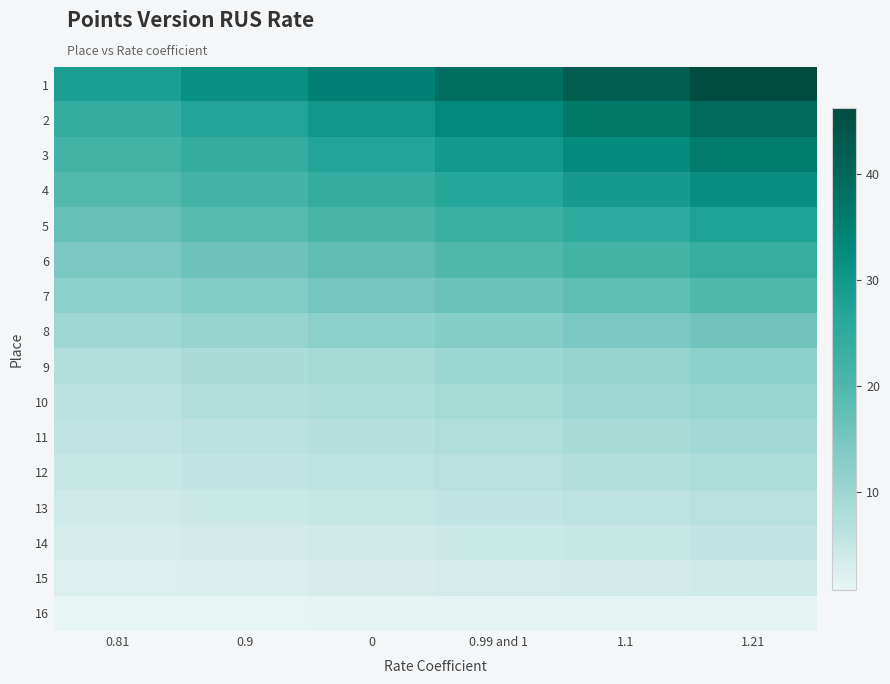

Reading right to left, what are all the values shown in this chart?

1: 1.21=46.2	1.1=42.4	0.99 and 1=38.5	0=35.0	0.9=31.5	0.81=28.4
2: 1.21=39.6	1.1=36.3	0.99 and 1=33.0	0=30.0	0.9=27.0	0.81=24.3
3: 1.21=35.6	1.1=32.7	0.99 and 1=29.7	0=27.0	0.9=24.3	0.81=21.9
4: 1.21=31.7	1.1=29.0	0.99 and 1=26.4	0=24.0	0.9=21.6	0.81=19.4
5: 1.21=27.7	1.1=25.4	0.99 and 1=23.1	0=21.0	0.9=18.9	0.81=17.0
6: 1.21=23.8	1.1=21.8	0.99 and 1=19.8	0=18.0	0.9=16.2	0.81=14.6
7: 1.21=19.8	1.1=18.1	0.99 and 1=16.5	0=15.0	0.9=13.5	0.81=12.2
8: 1.21=15.8	1.1=14.5	0.99 and 1=13.2	0=12.0	0.9=10.8	0.81=9.7
9: 1.21=11.9	1.1=10.9	0.99 and 1=9.9	0=9.0	0.9=8.1	0.81=7.3
10: 1.21=10.6	1.1=9.7	0.99 and 1=8.8	0=8.0	0.9=7.2	0.81=6.5
11: 1.21=9.2	1.1=8.5	0.99 and 1=7.7	0=7.0	0.9=6.3	0.81=5.7
12: 1.21=7.9	1.1=7.3	0.99 and 1=6.6	0=6.0	0.9=5.4	0.81=4.9
13: 1.21=6.6	1.1=6.0	0.99 and 1=5.5	0=5.0	0.9=4.5	0.81=4.0
14: 1.21=5.3	1.1=4.8	0.99 and 1=4.4	0=4.0	0.9=3.6	0.81=3.2
15: 1.21=4.0	1.1=3.6	0.99 and 1=3.3	0=3.0	0.9=2.7	0.81=2.4
16: 1.21=1.3	1.1=1.2	0.99 and 1=1.1	0=1.0	0.9=0.9	0.81=0.8